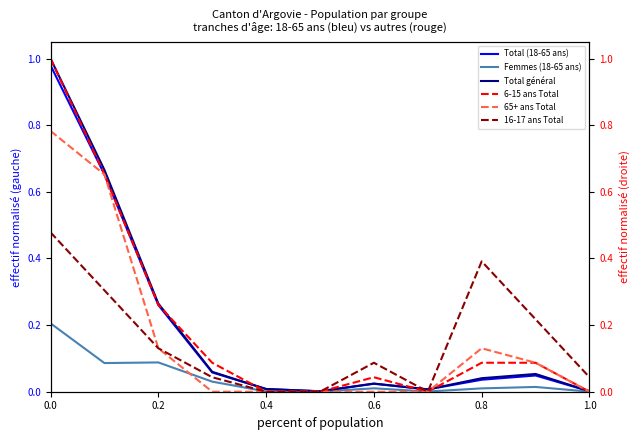

Reading right to left, extract all data points from this chart.

Total (18-65 ans): 0.0	0.0	0.0	0.0	0.0	0.0	0.0	0.1	0.3	0.7	1.0
Femmes (18-65 ans): 0.0	0.0	0.0	0.0	0.0	0.0	0.0	0.0	0.1	0.1	0.2
Total général: 0.0	0.1	0.0	0.0	0.0	0.0	0.0	0.1	0.3	0.7	1.0
6-15 ans Total: 0.0	0.1	0.1	0.0	0.0	0.0	0.0	0.1	0.3	0.7	1.0
65+ ans Total: 0.0	0.1	0.1	0.0	0.0	0.0	0.0	0.0	0.1	0.7	0.8
16-17 ans Total: 0.0	0.2	0.4	0.0	0.1	0.0	0.0	0.0	0.1	0.3	0.5